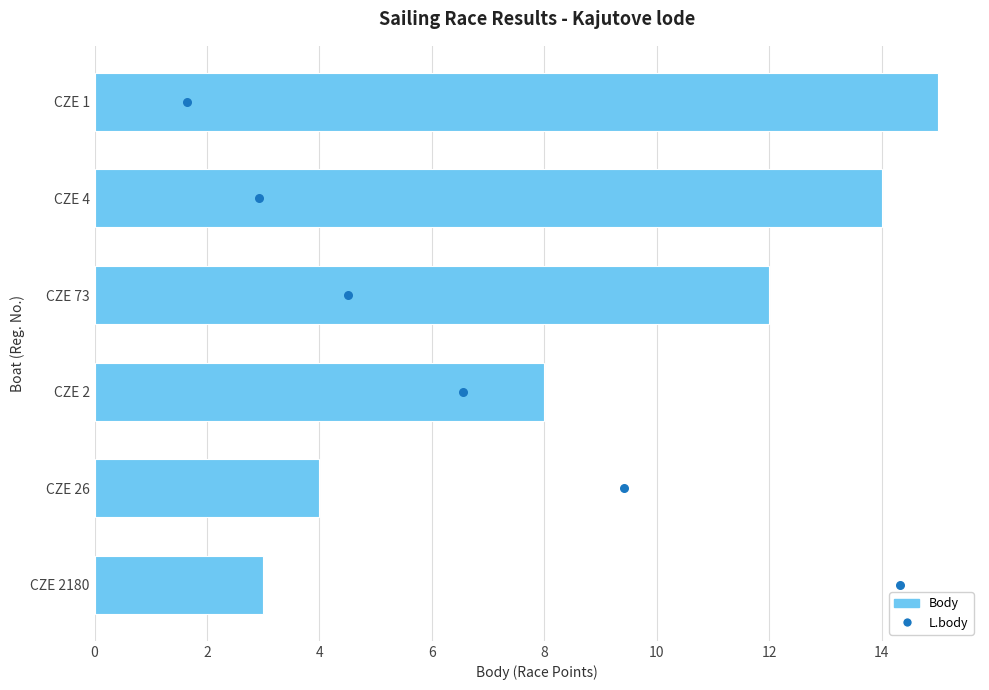

Which series contains the highest Y value?

Body